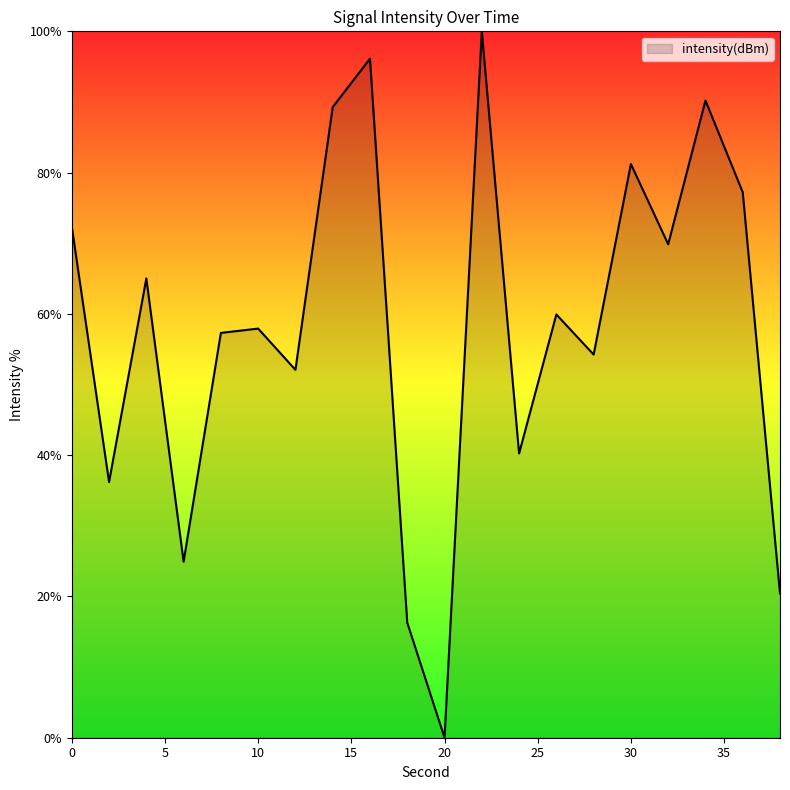

What is the maximum value shown in the chart?

100.0